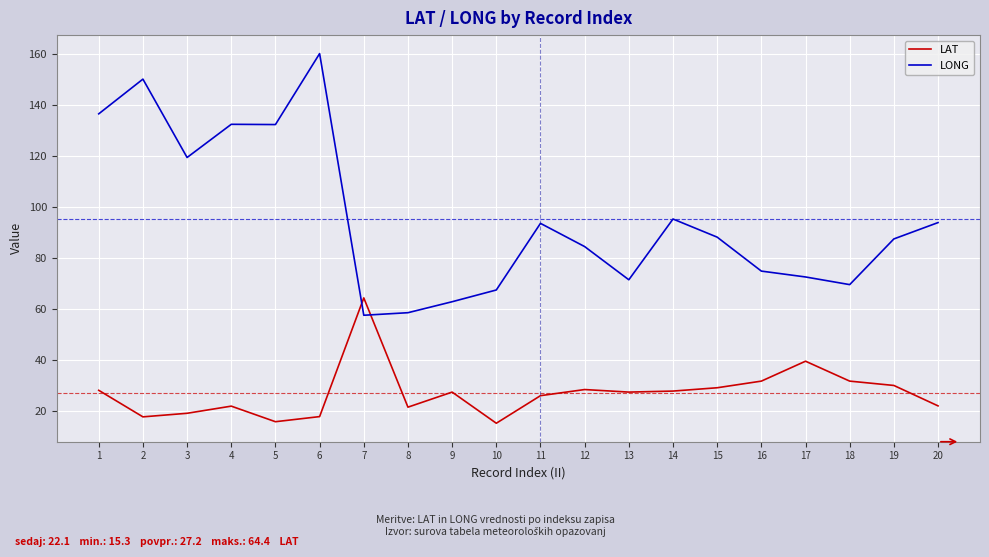

Rank the series at 6 from lowest to highest value.

LAT, LONG